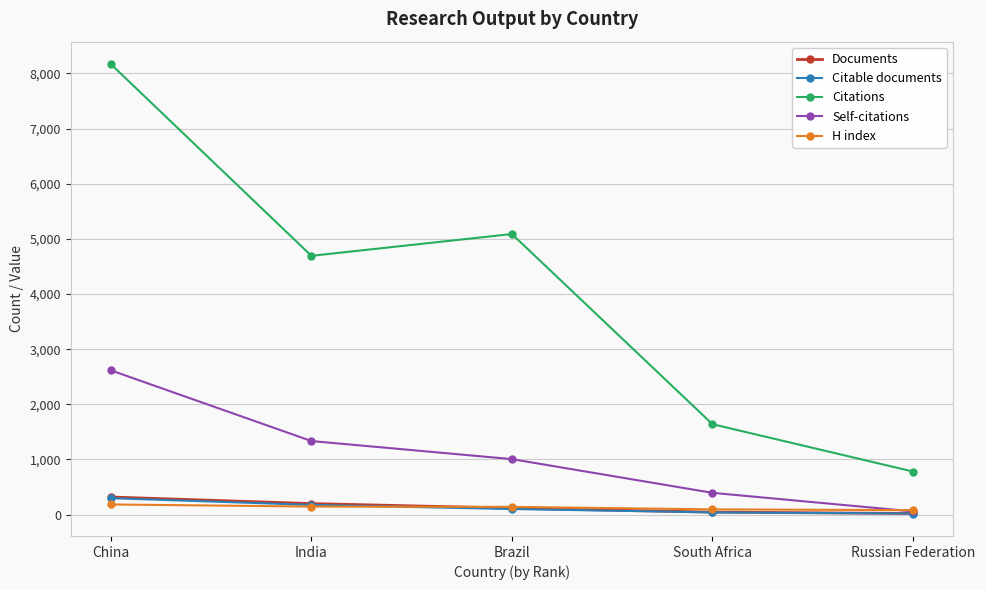

What is the maximum value for H index?

184